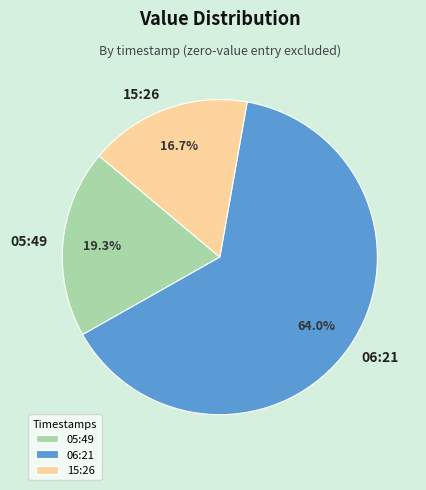

To the nearest percent, what is the difference between the largest and smallest slice percentages?

47%